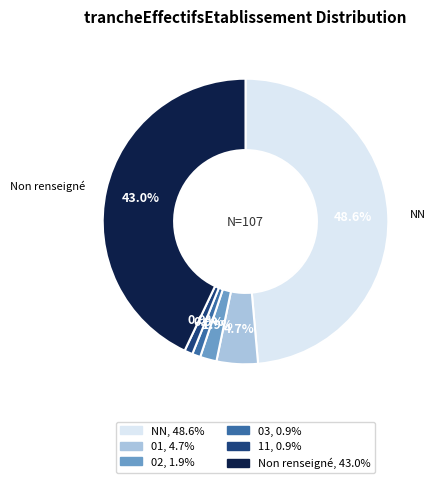

Is there a majority slice in this chart?

No